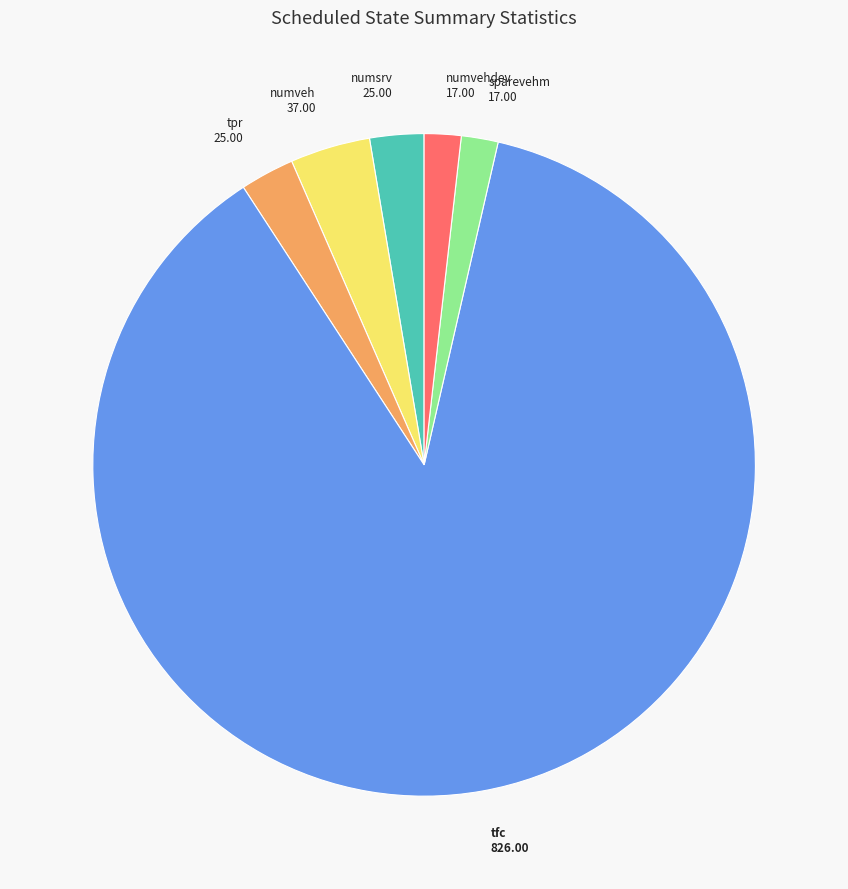

Is it true that sparevehm is 2% of the pie?

True